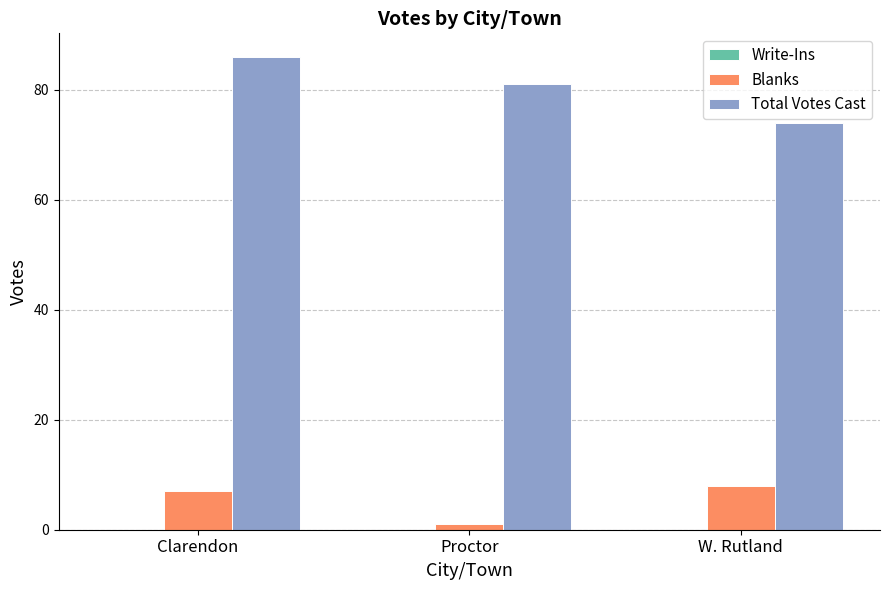

What is the spread (max minus min) of values at Clarendon?

79